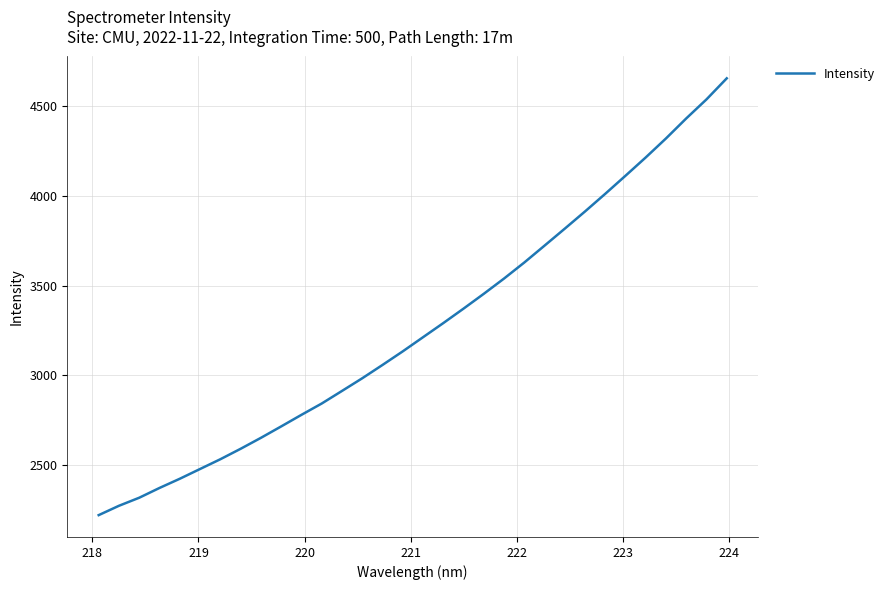

What is the smallest value displayed?

2221.8